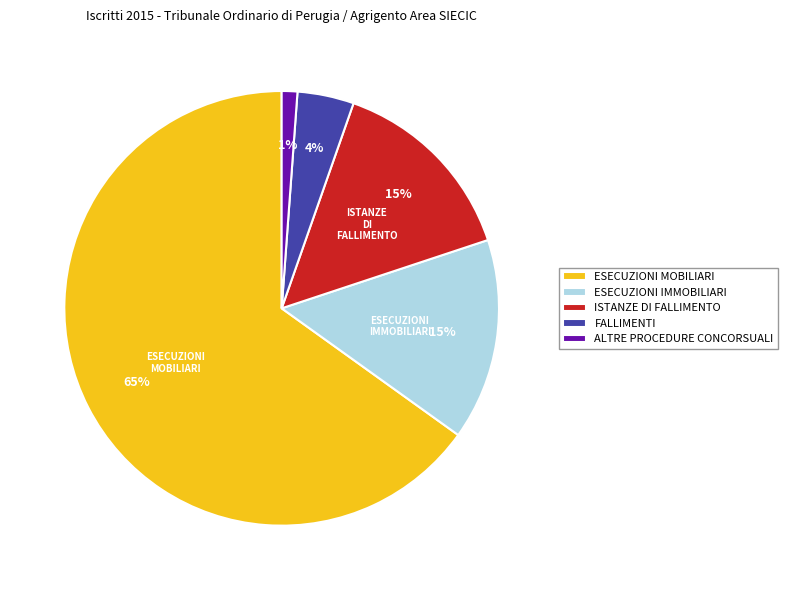

Which category has the biggest portion of the pie?

ESECUZIONI MOBILIARI